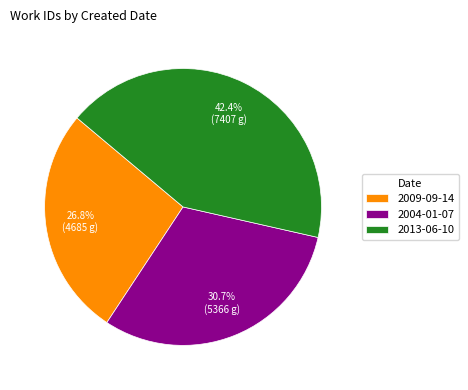

To the nearest percent, what percentage of the pie is 2009-09-14?

27%